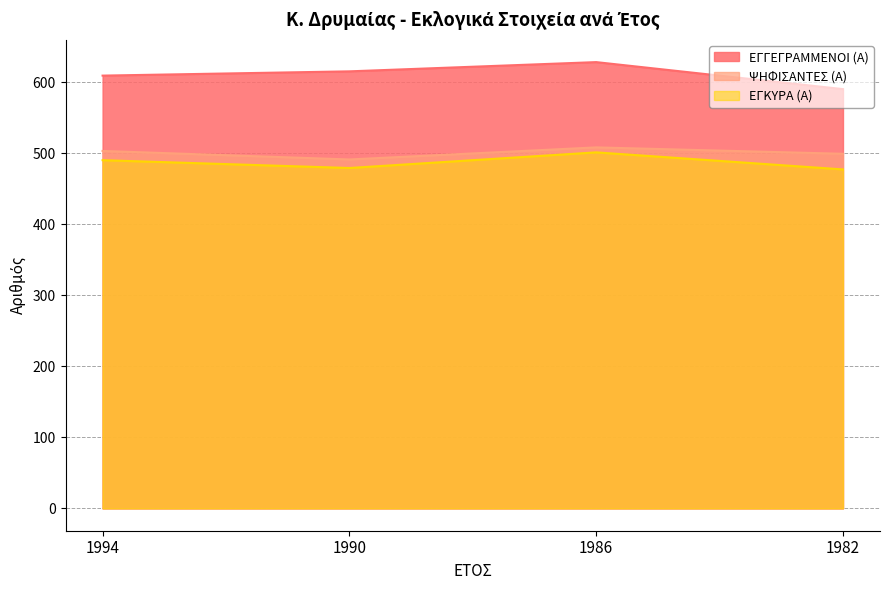

Is it true that ΕΓΓΕΓΡΑΜΜΕΝΟΙ (Α) equals 609 at 1994?

True